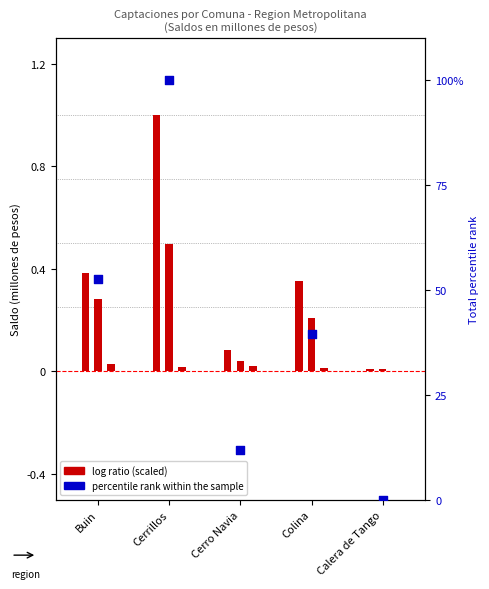

Which series reaches the maximum Y coordinate?

percentile rank within the sample